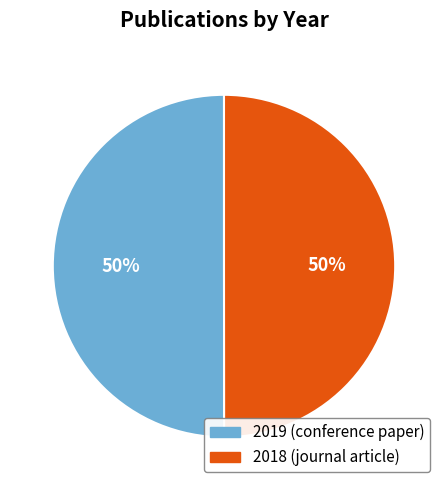

To the nearest percent, what is the average slice percentage?

50%